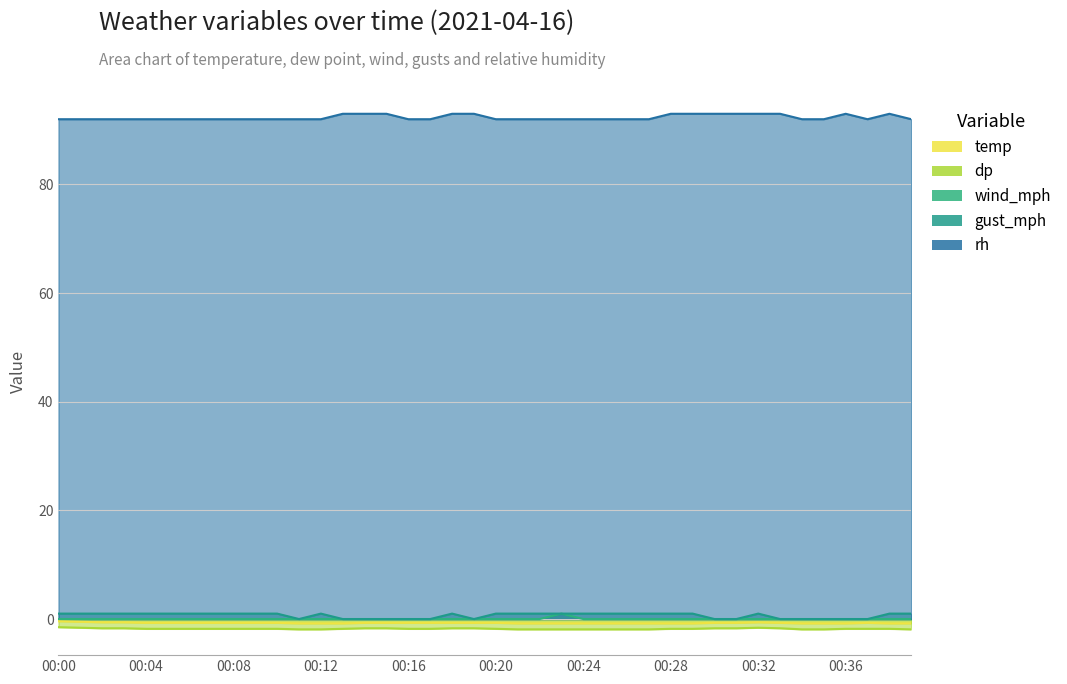

Rank the series at 00:00 from lowest to highest value.

dp, temp, wind_mph, gust_mph, rh